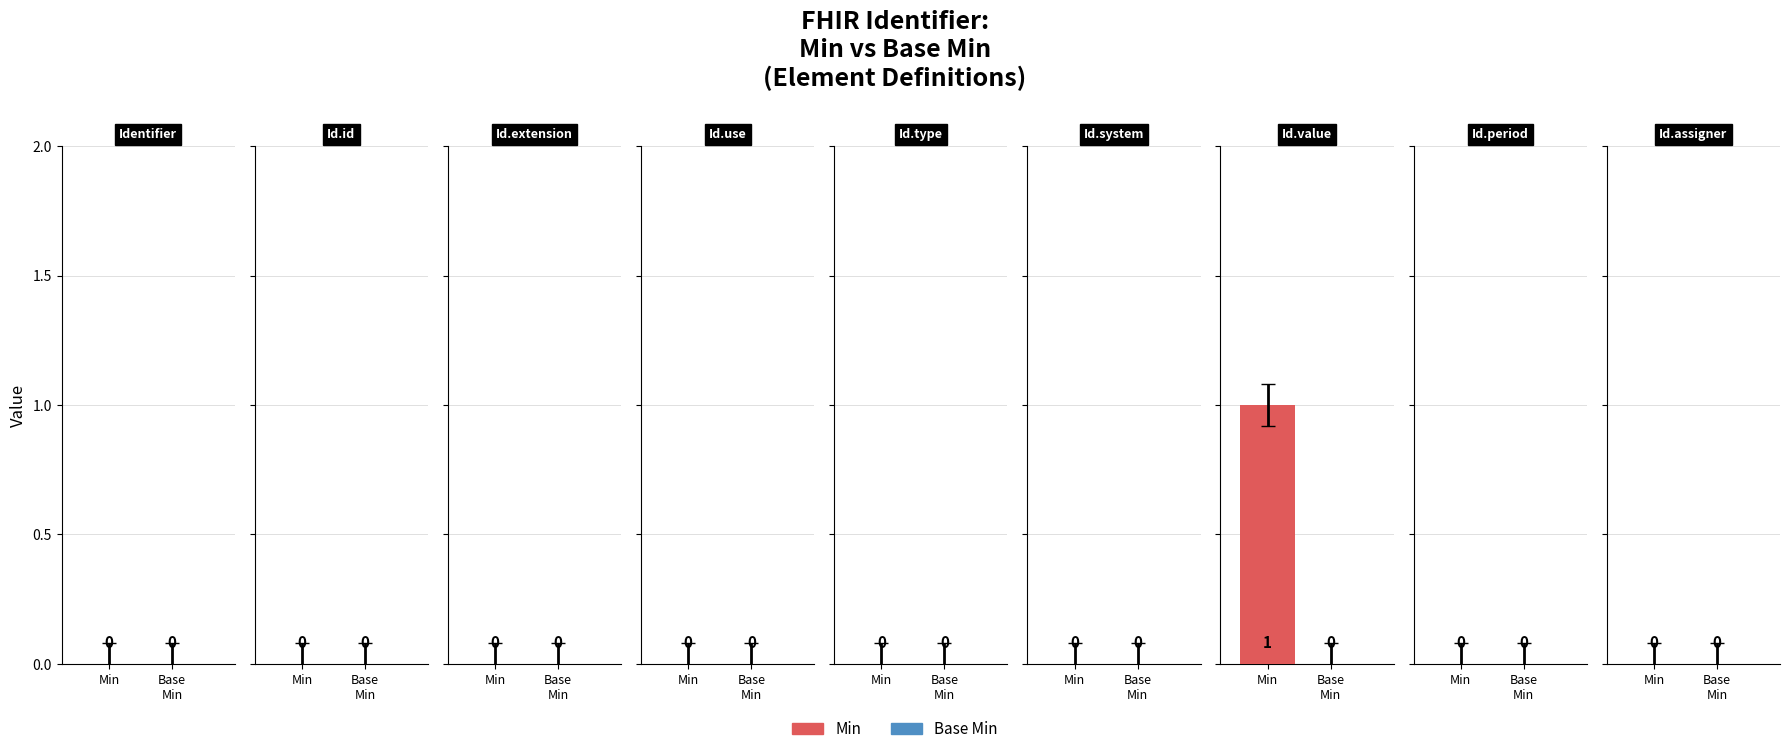

The value of Min at Identifier.type is -1. True or false?

False